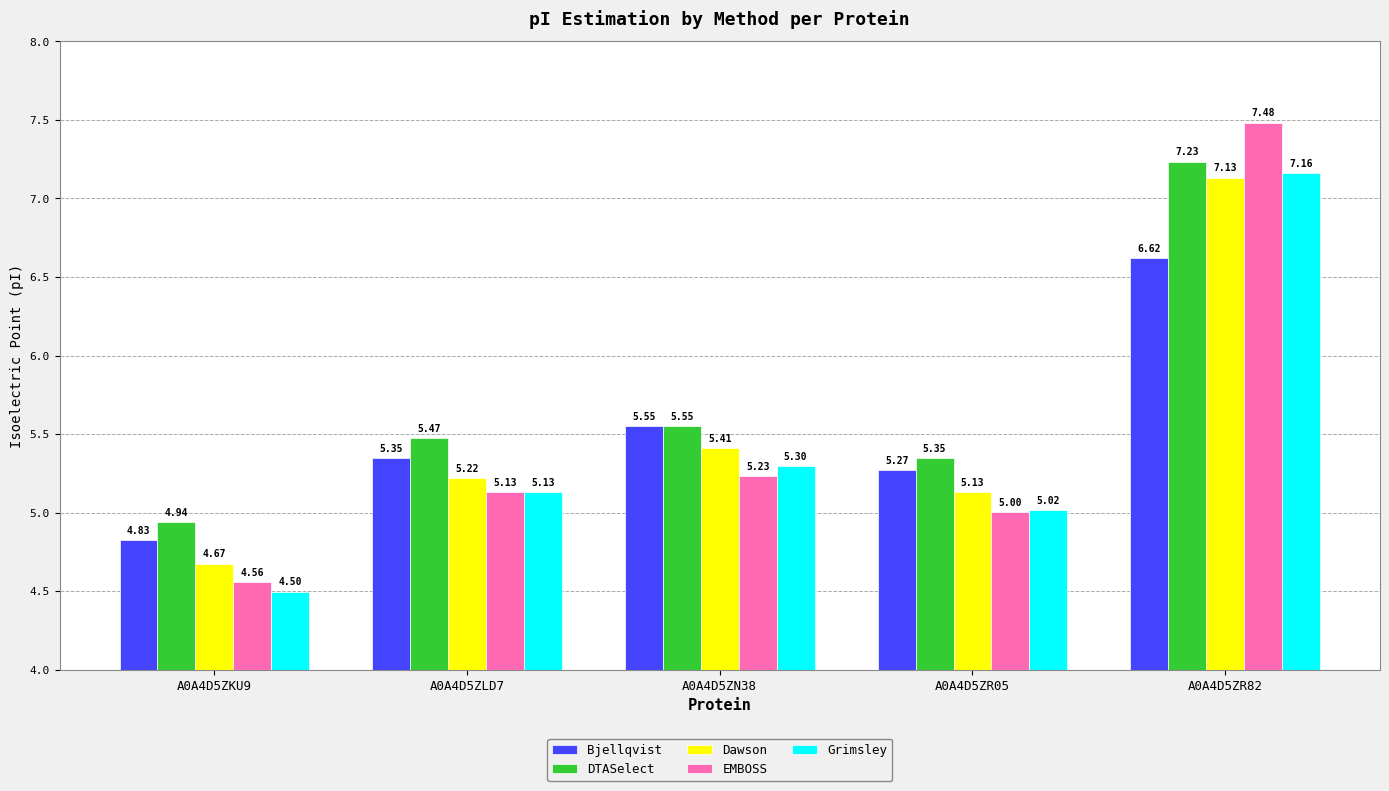

Which series has the largest range (max minus min)?

EMBOSS